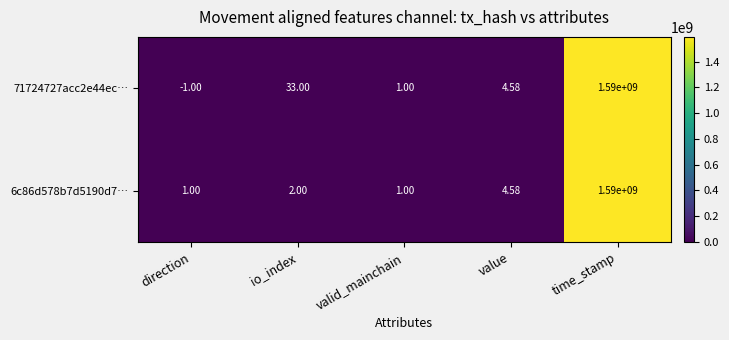

What is the total value across all series at valid_mainchain?

2.0